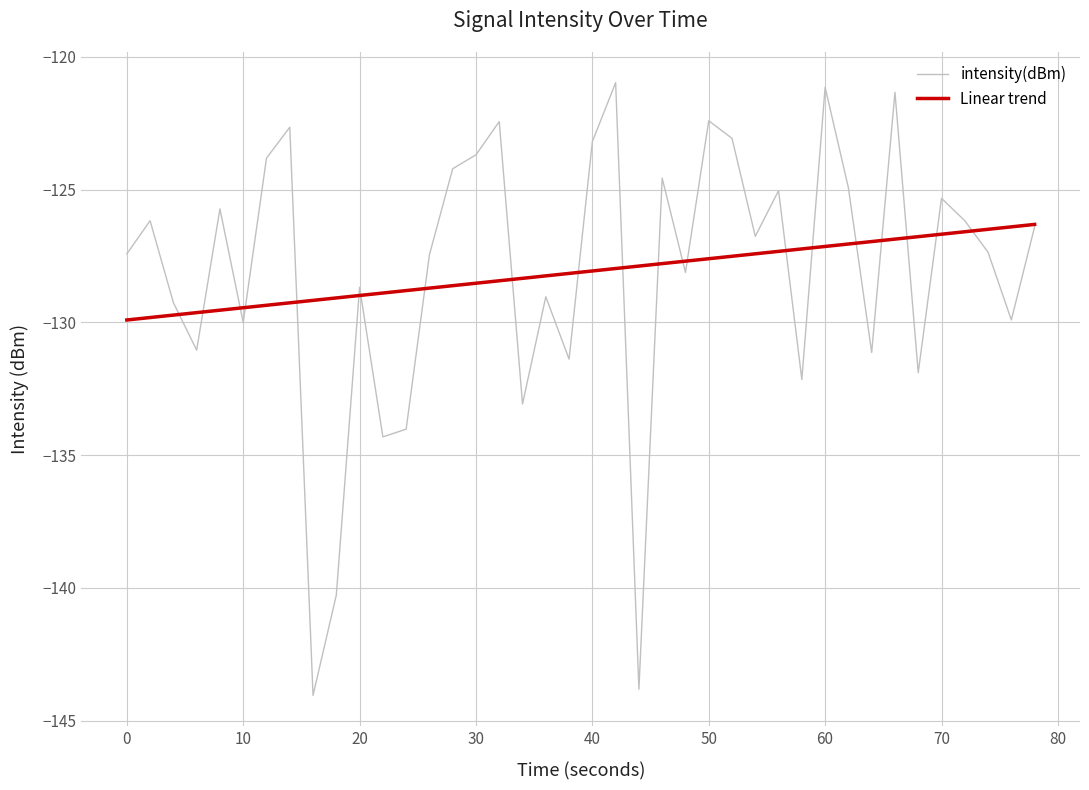

What is the minimum value for Linear trend?

-129.9